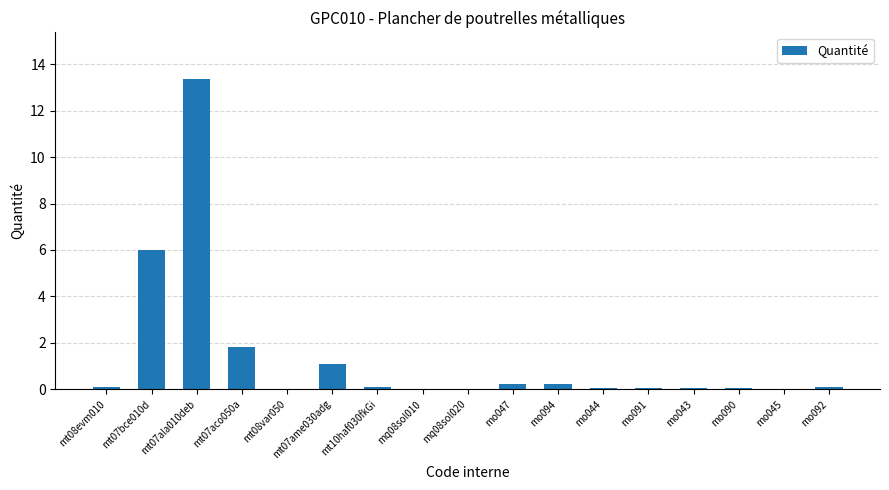

The chart shows a value of 6.0 at mt07bce010d. True or false?

True